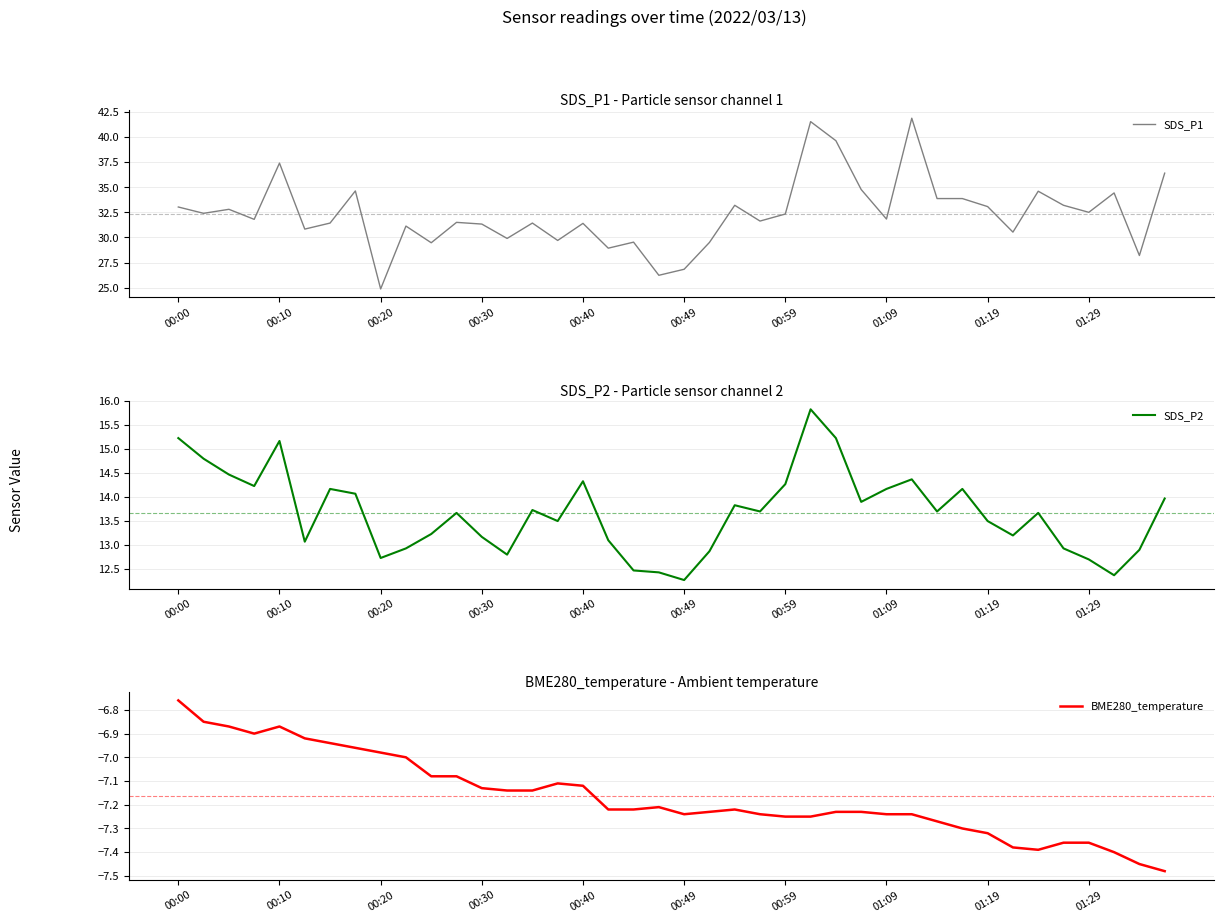

What is the maximum value for SDS_P1?

41.9